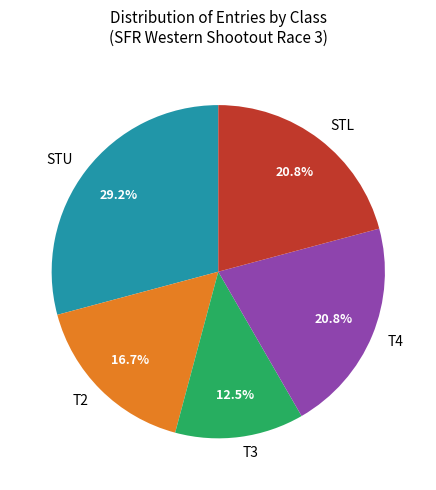

Is STL the majority of the pie?

No